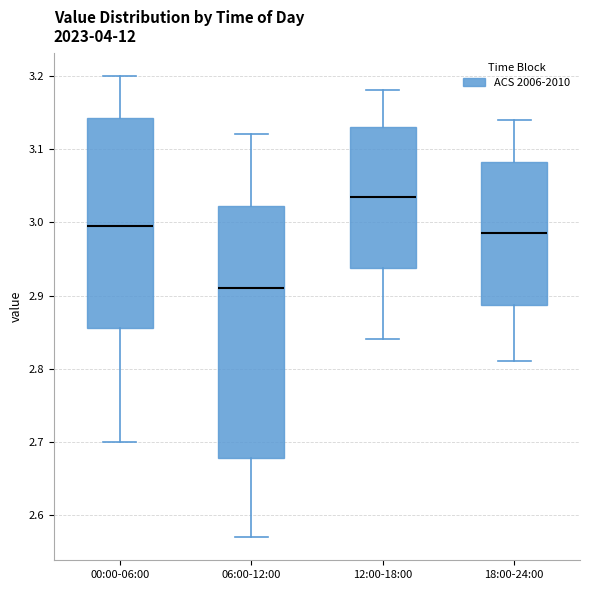

Where does the lower whisker of the box for 12:00-18:00 end on the y-axis? The values are not printed on the chart, so give them approximately, as read against the axis.

2.84